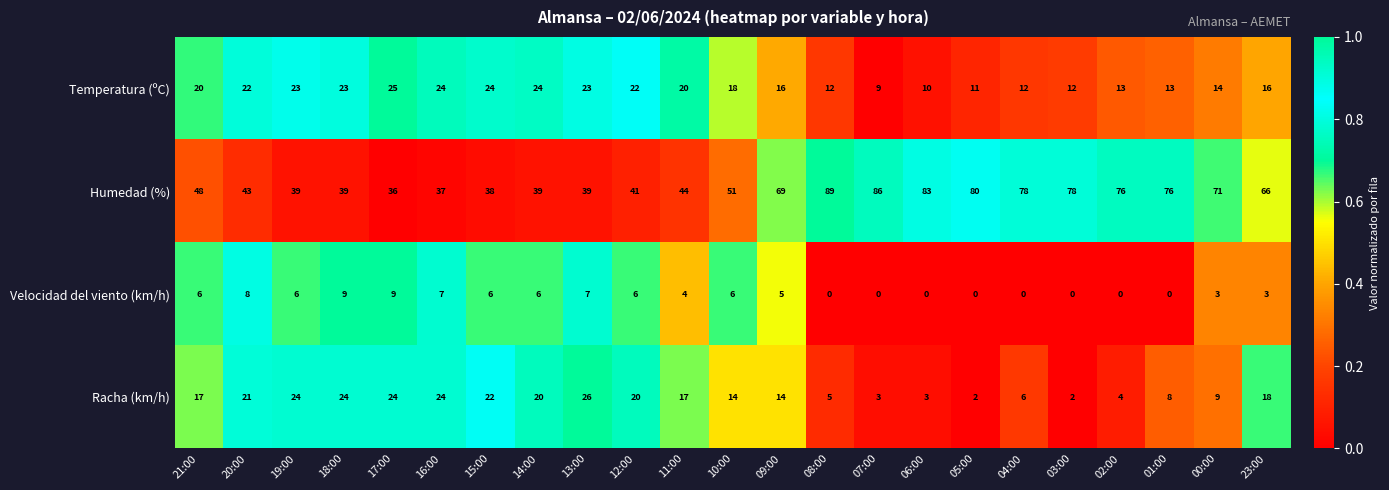

What is the greatest value displayed?

89